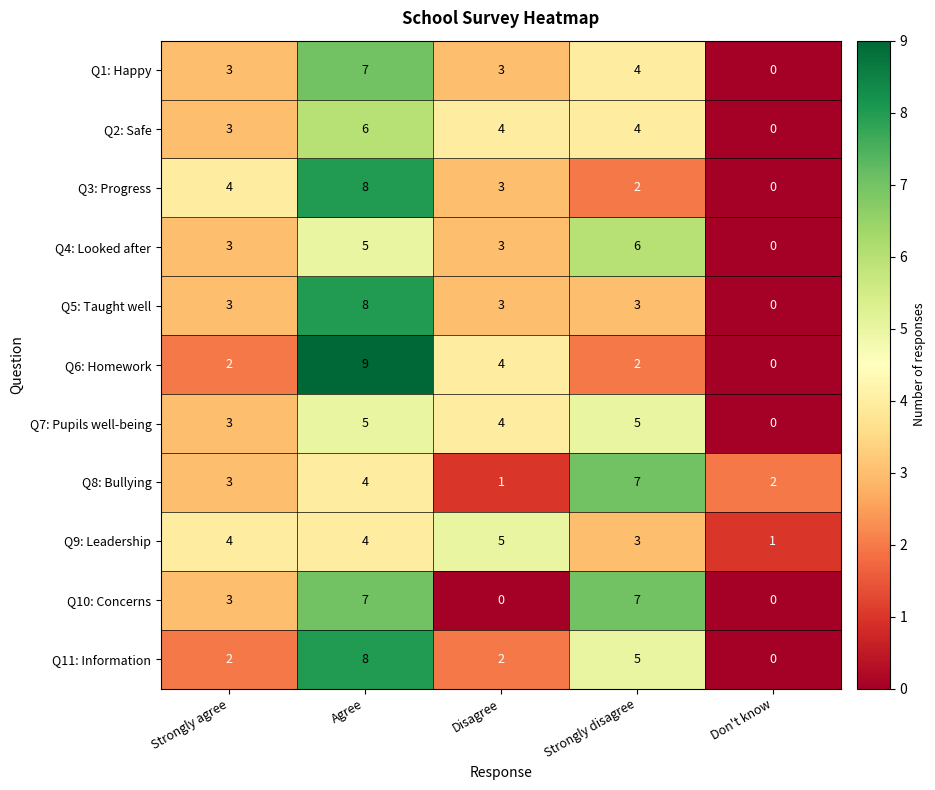

At which category does the chart reach its peak across all series?

Agree